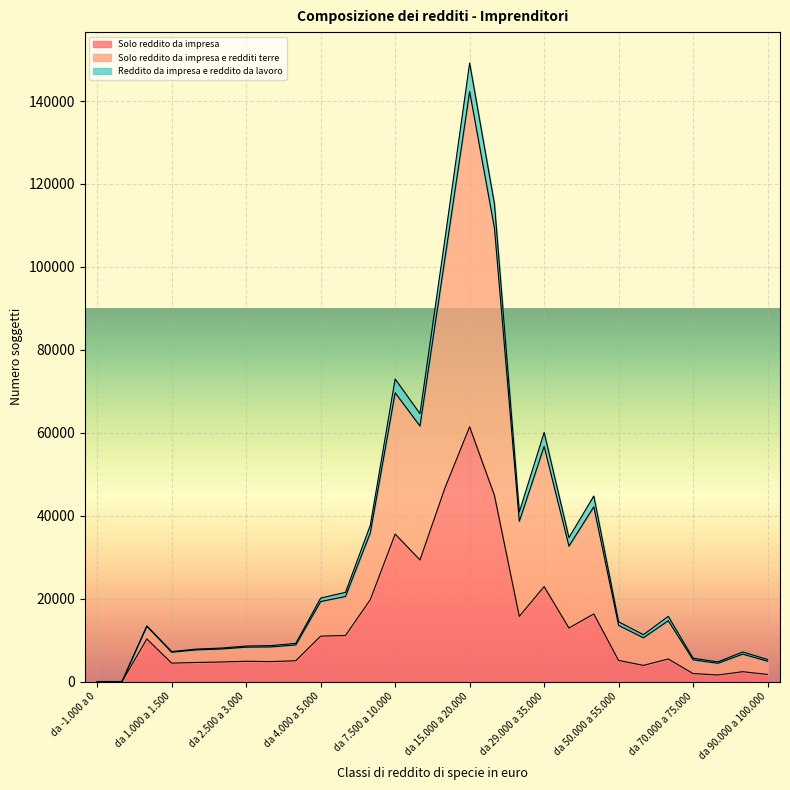

At which category is the sum across all series the highest?

da 15.000 a 20.000